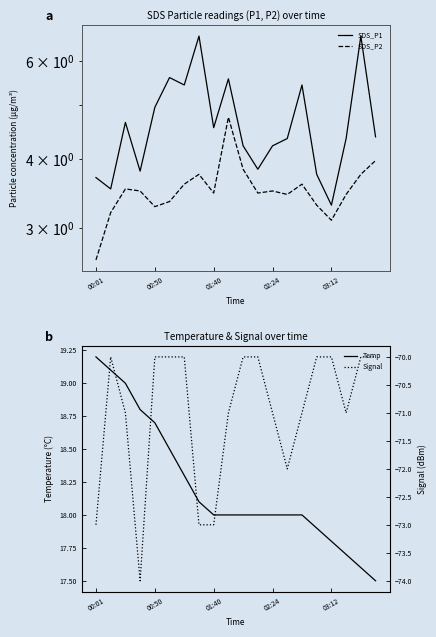

What is the highest value of the Signal series?

-70.0